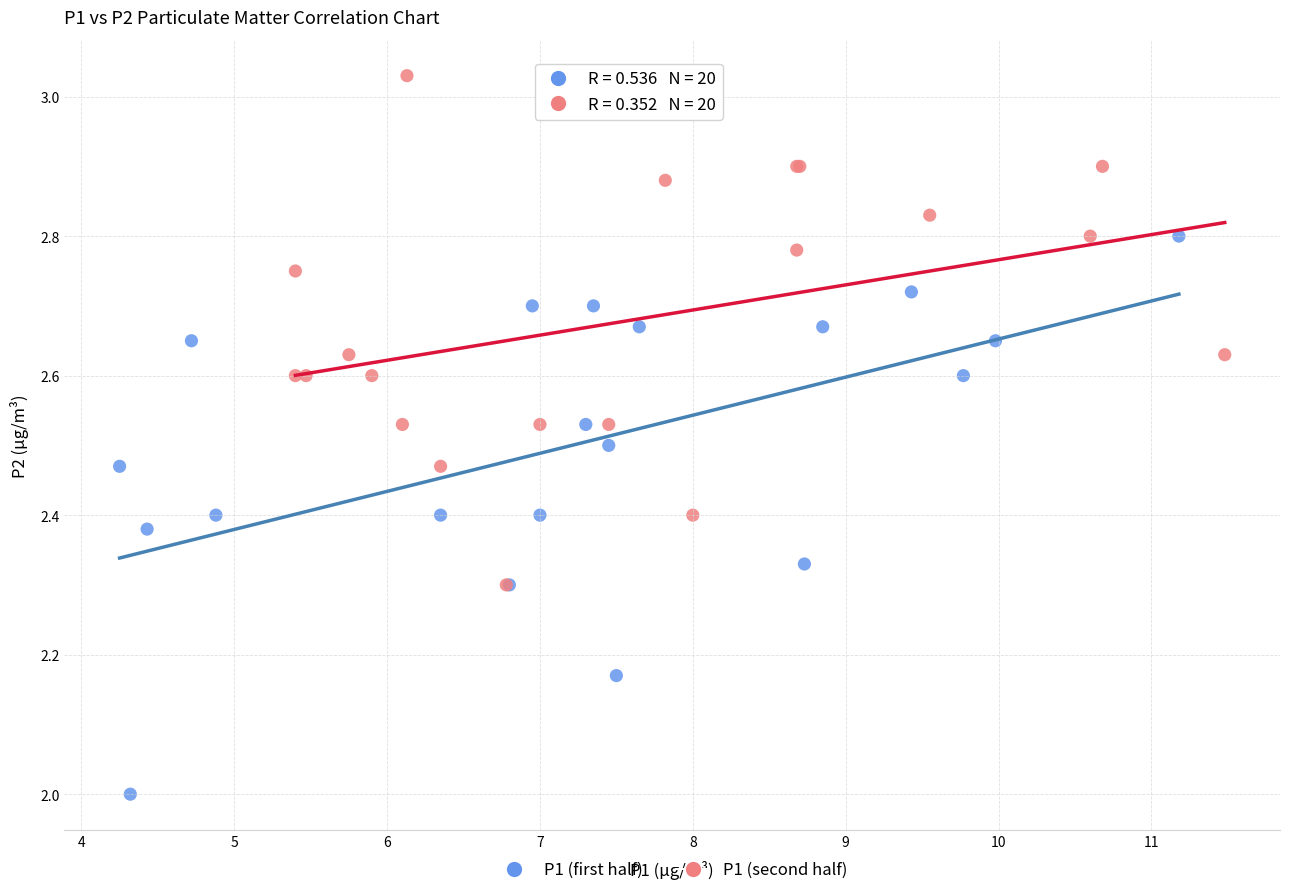

Which series has the largest Y range (max minus min)?

P1 (first half)